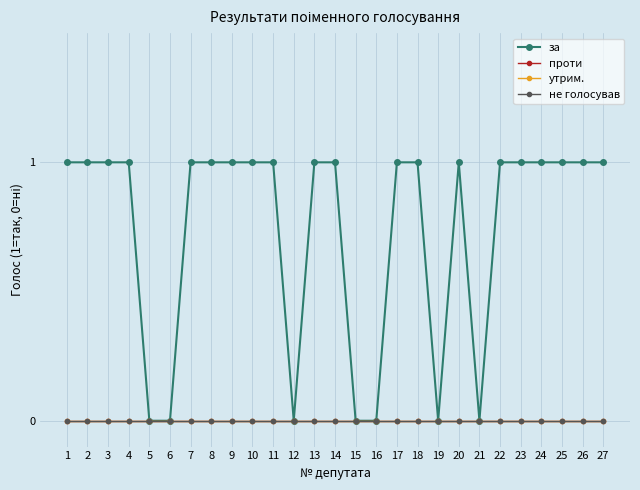

Which series has the largest range (max minus min)?

за